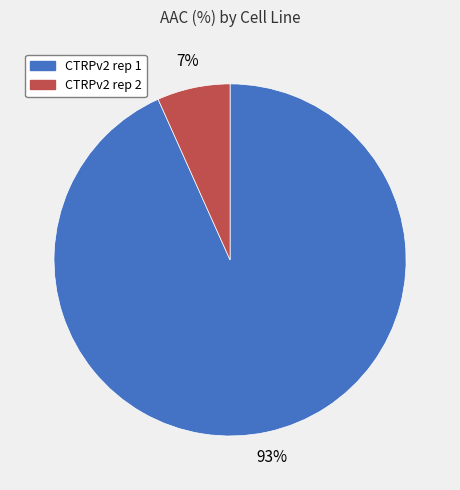

To the nearest percent, what is the combined percentage of CTRPv2 rep 1 and CTRPv2 rep 2?

100%